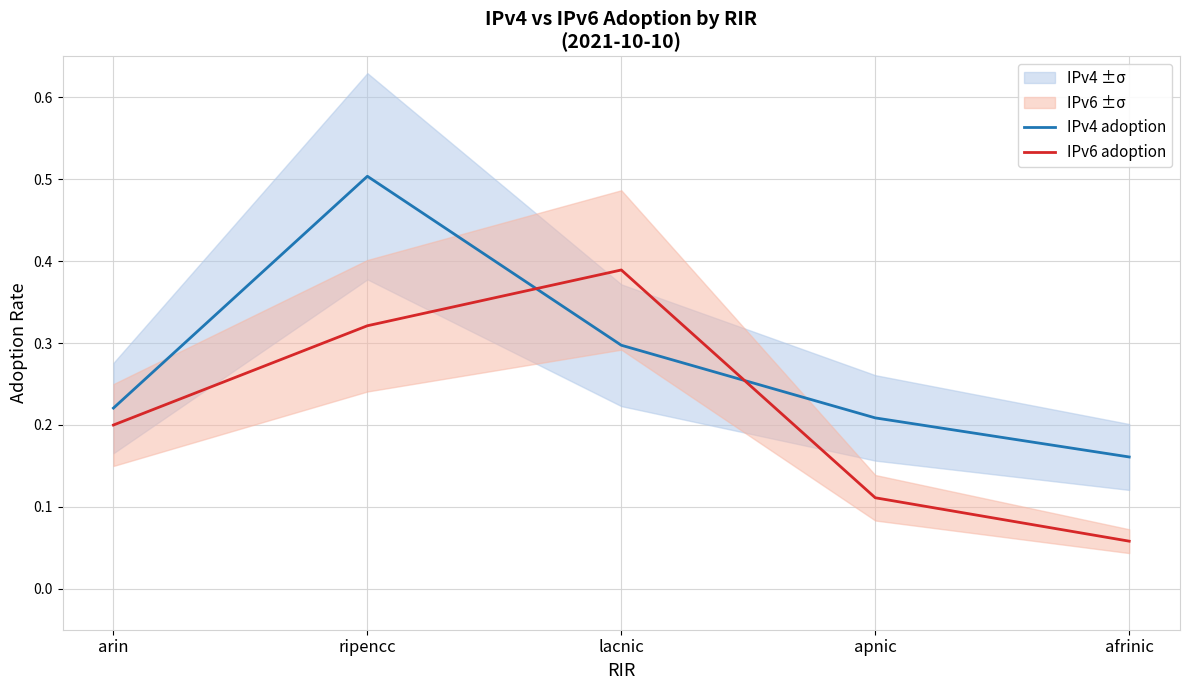

Rank the series by their maximum value, from lowest to highest.

IPv6 adoption, IPv4 adoption